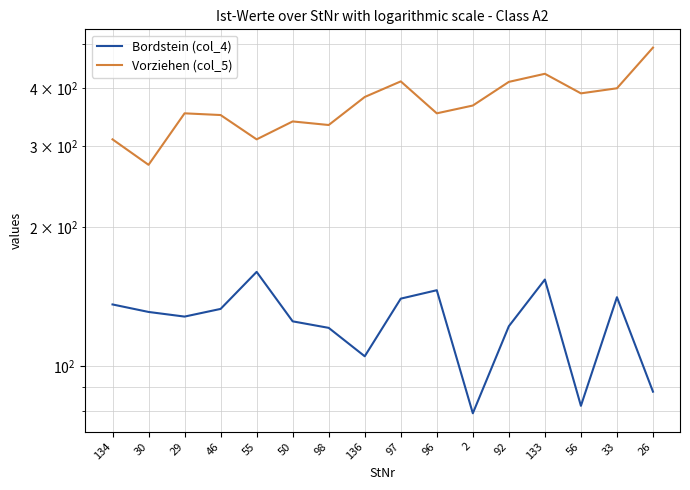

Which label corresponds to the largest value in the chart?

26